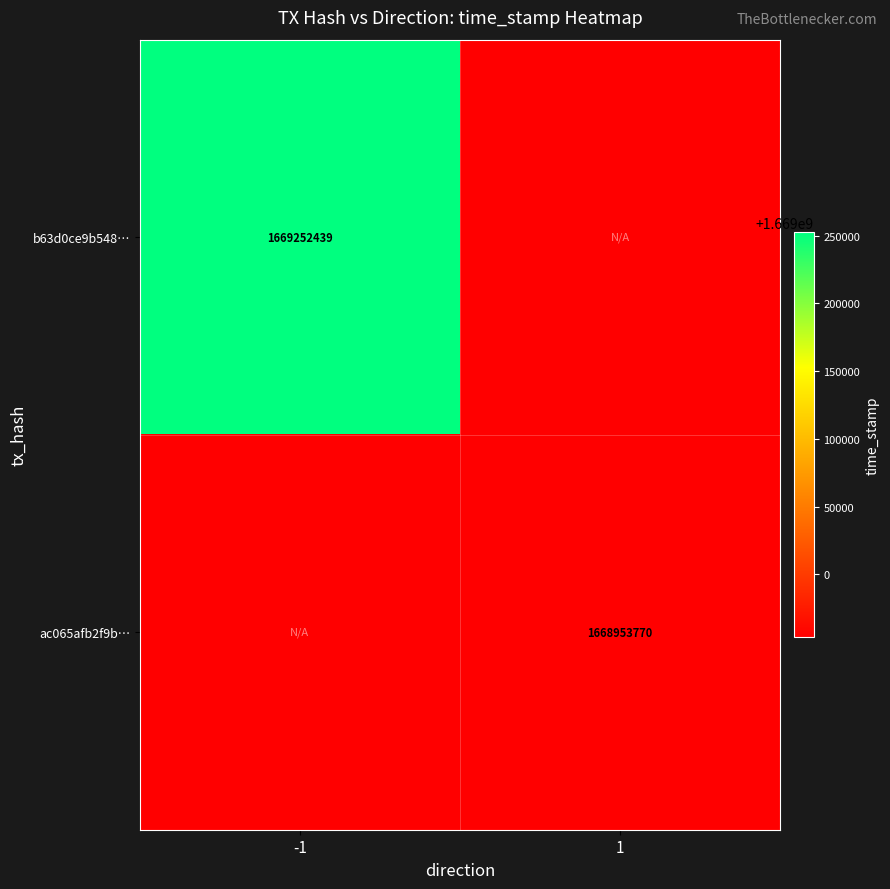

Is the value of ac065afb2f9b… at 1 greater than the value of b63d0ce9b548… at -1?

No